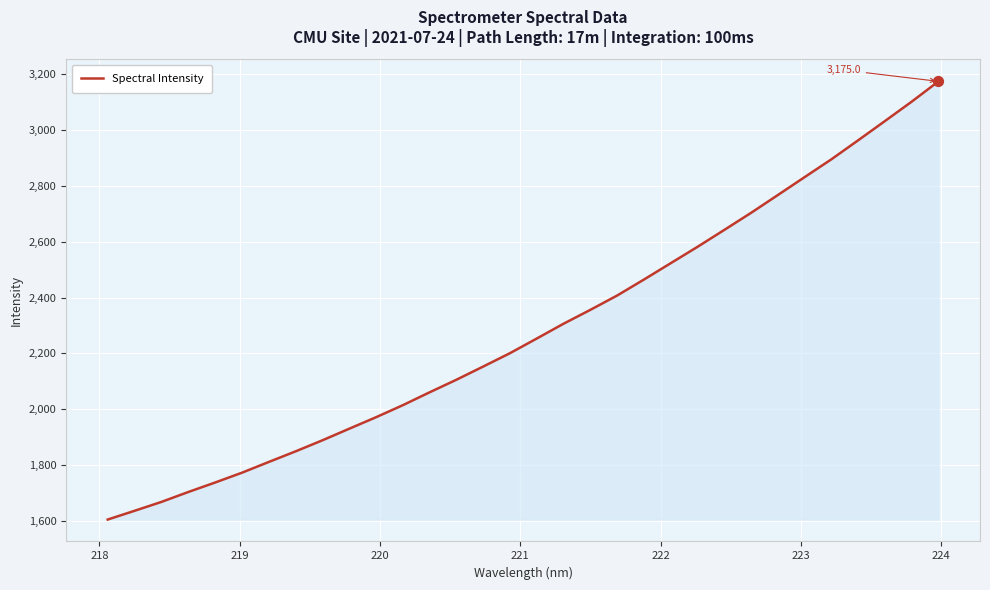

What is the difference between the maximum and minimum values?

1571.0